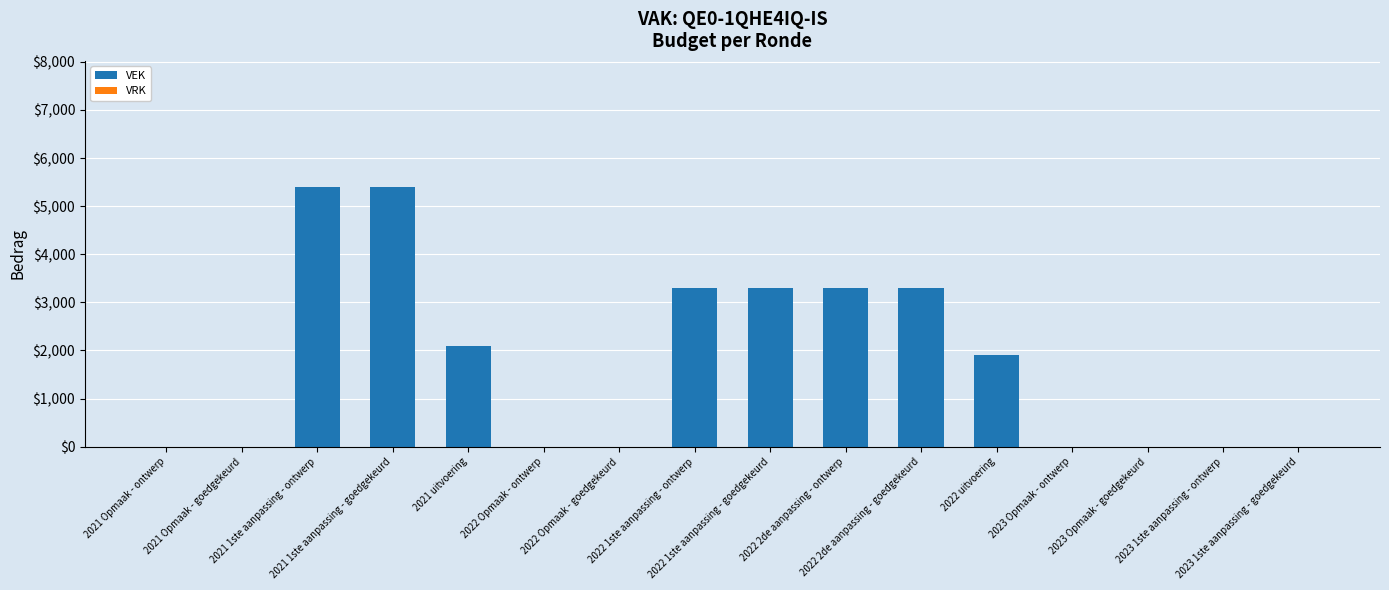

What is the sum of all values?

27996